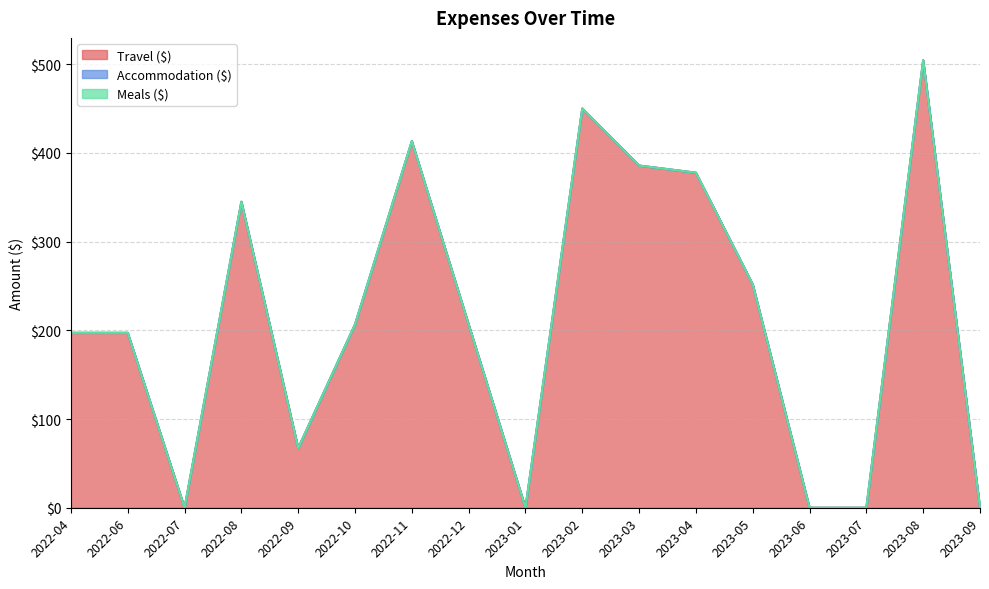

Which series has the largest total across all categories?

Travel ($)